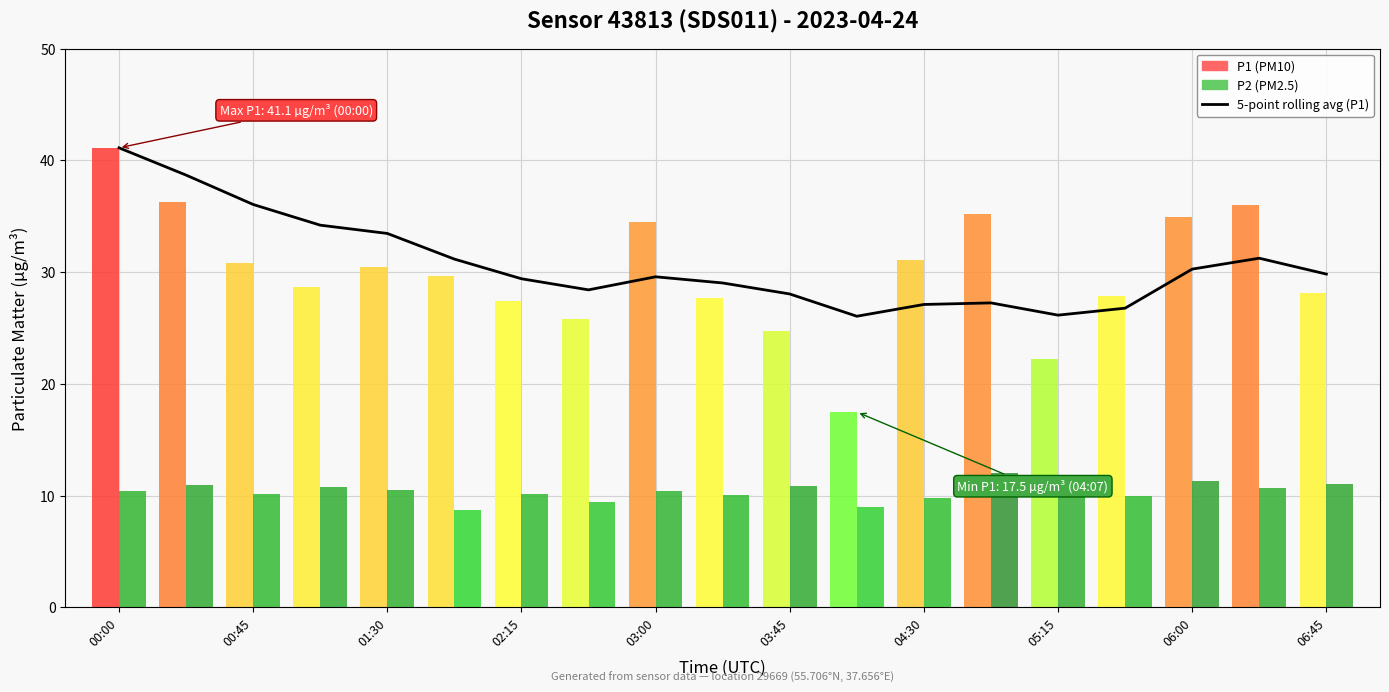

At which label is the value closest to 33?

01:30